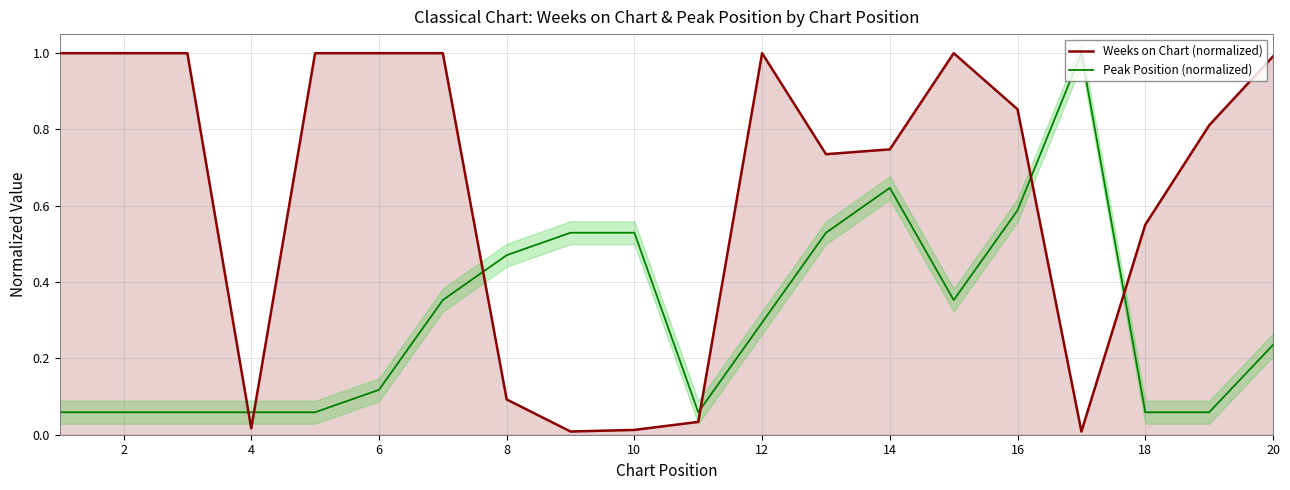

What is the difference between the highest and lowest values at 18?

0.5